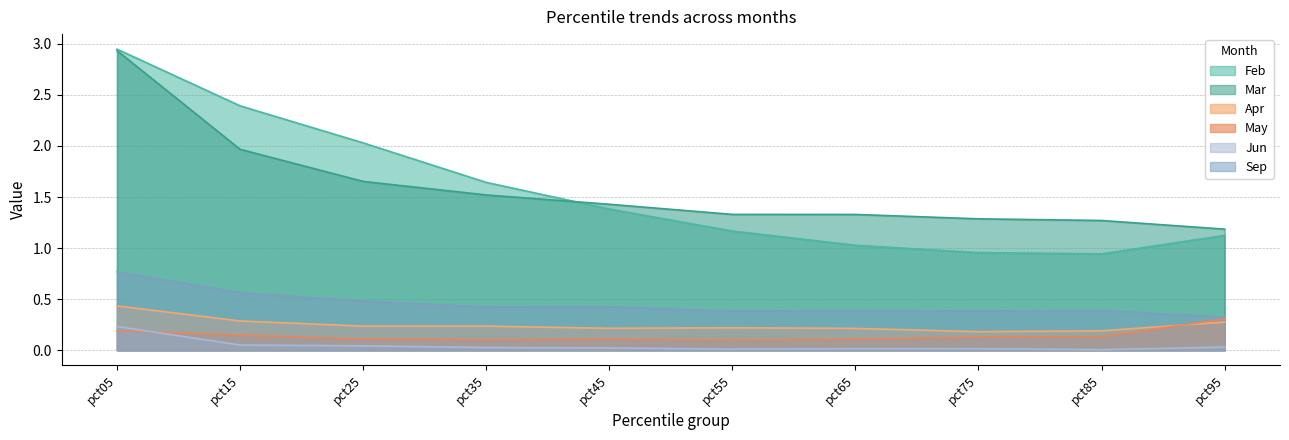

Count the number of categories in the chart.

10